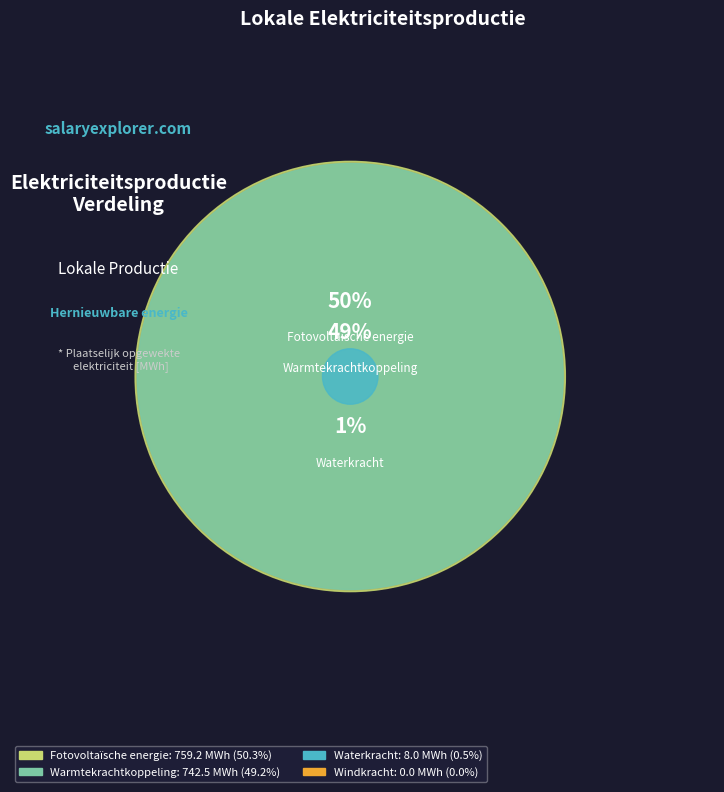

What is the change in value from Warmtekrachtkoppeling to Waterkracht?

-734.5